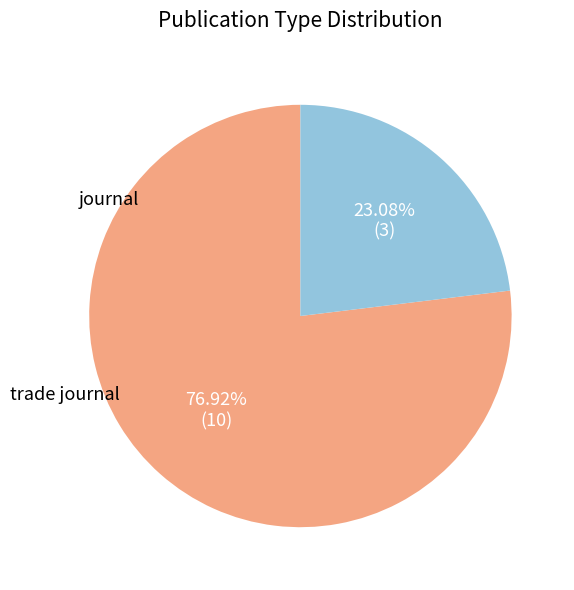

How many slices are in this pie chart?

2